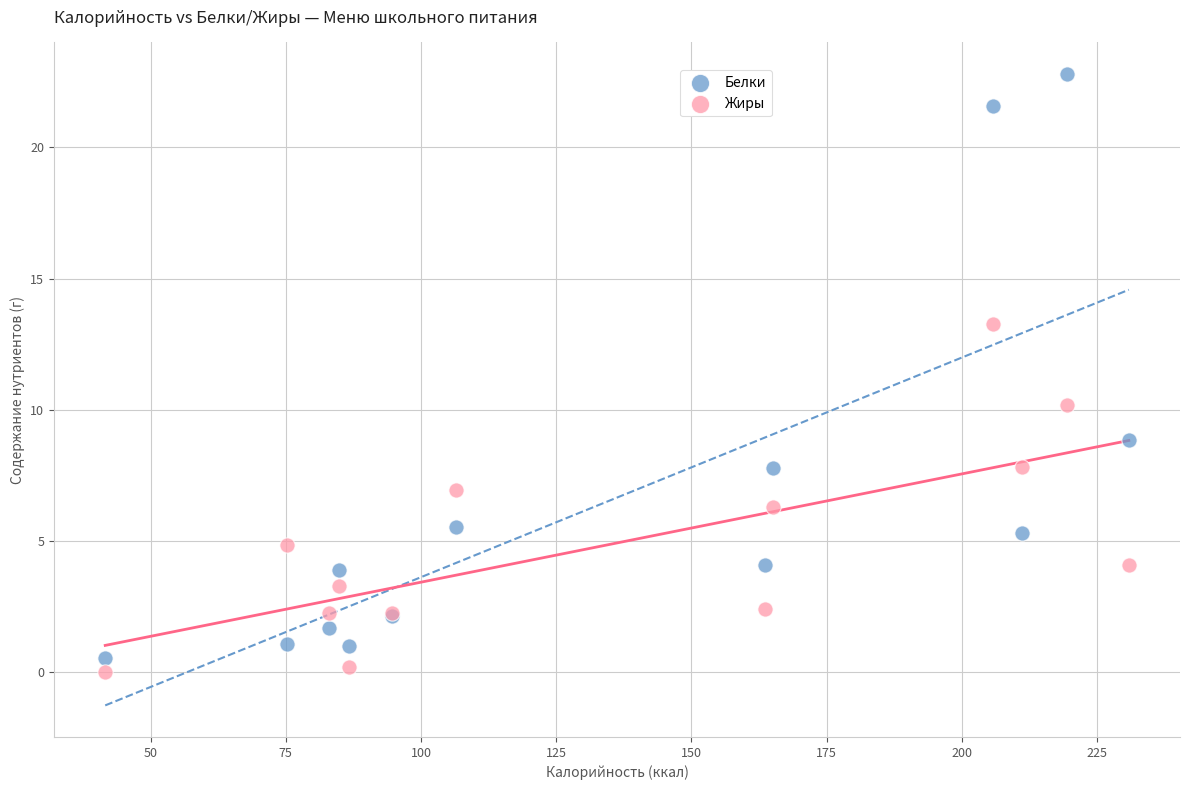

In the Белки series, what Y value is closest to 11?

8.9